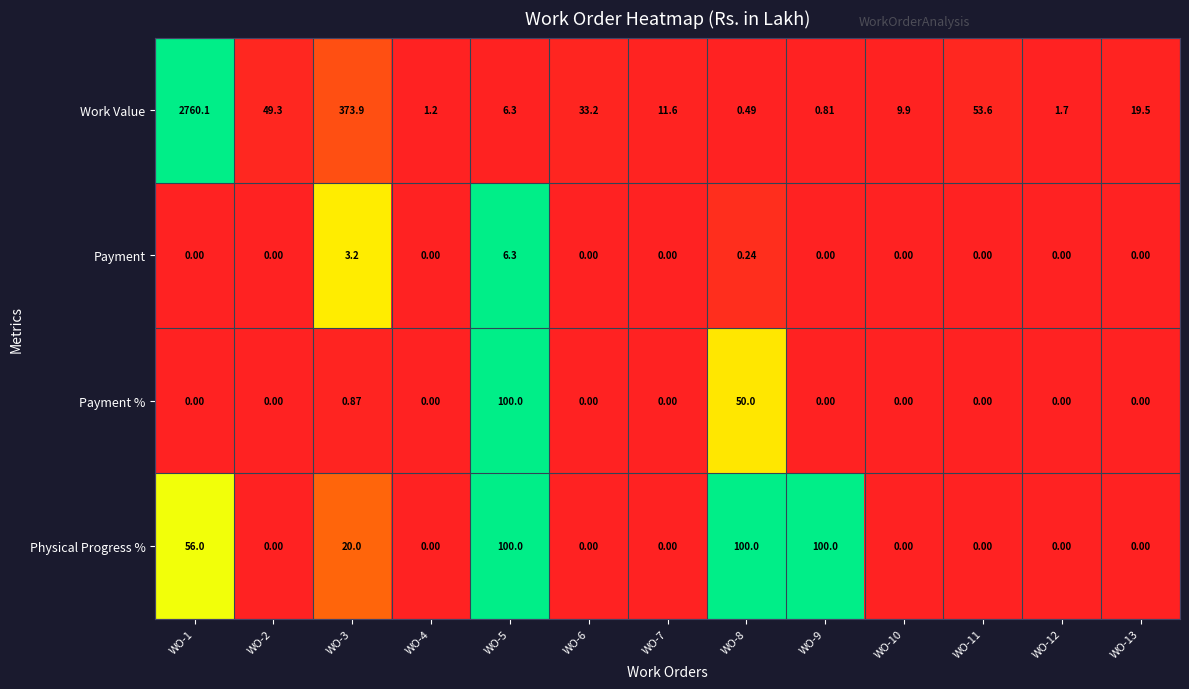

Which series has the largest total across all categories?

Work Value